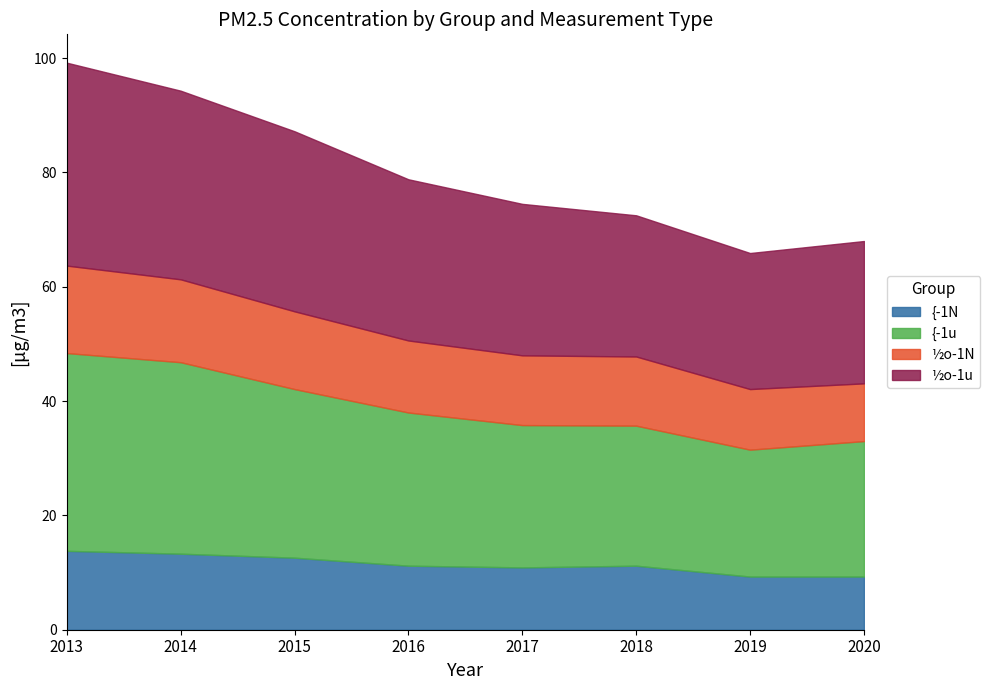

How many series are shown in this chart?

4